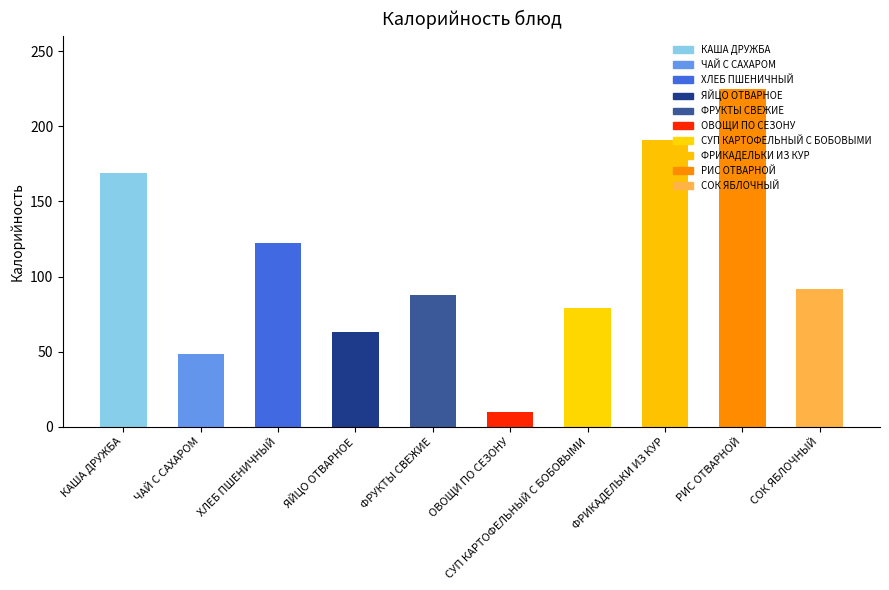

What is the label of the 4th bar from the right?

СУП КАРТОФЕЛЬНЫЙ С БОБОВЫМИ